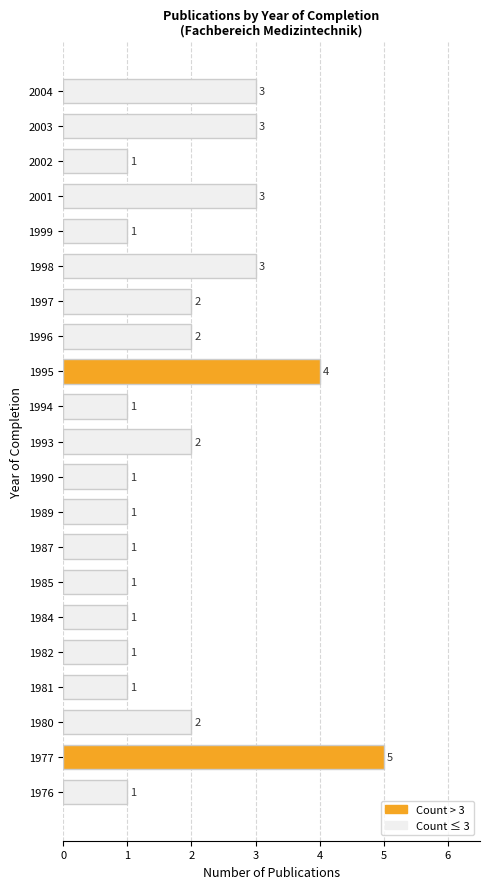

What is the ratio of the value at 2001 to the value at 1999?

3.0